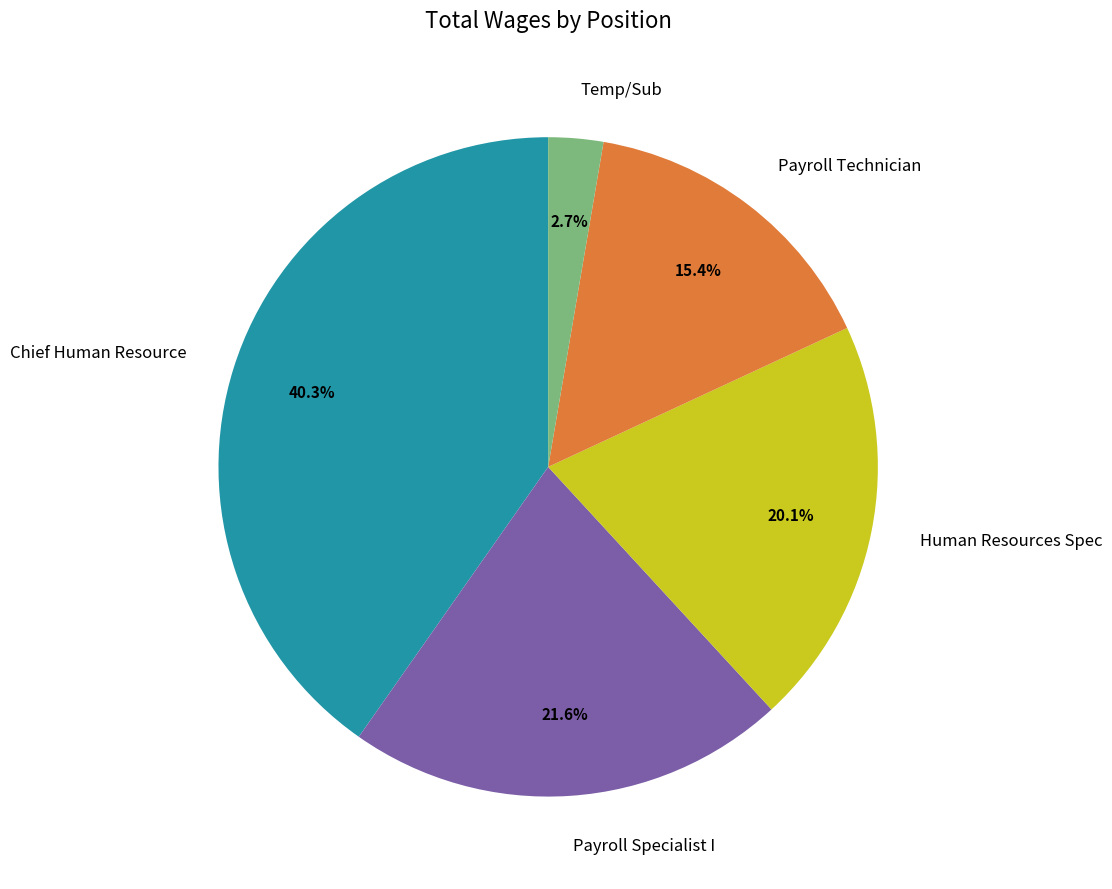

Which category has the smallest portion of the pie?

Temp/Sub